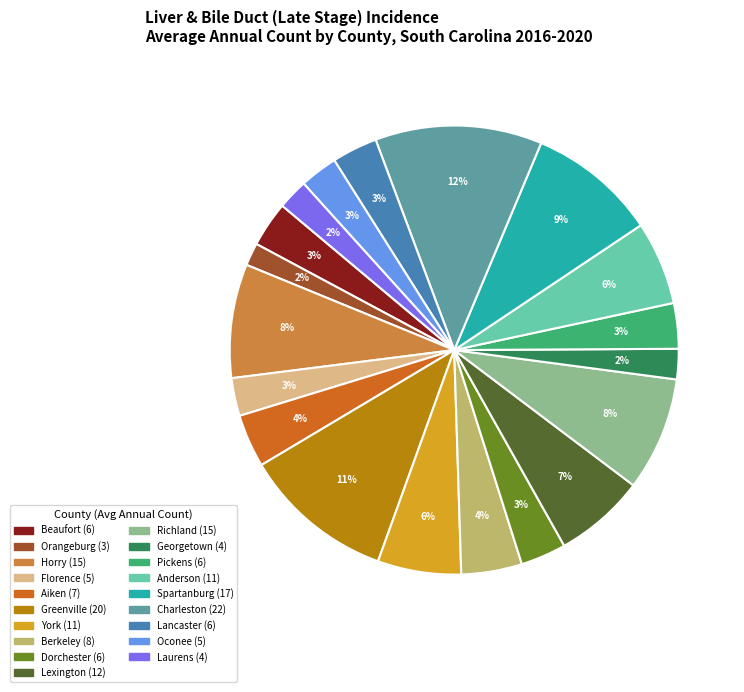

The Oconee slice represents 3% of the pie. True or false?

True